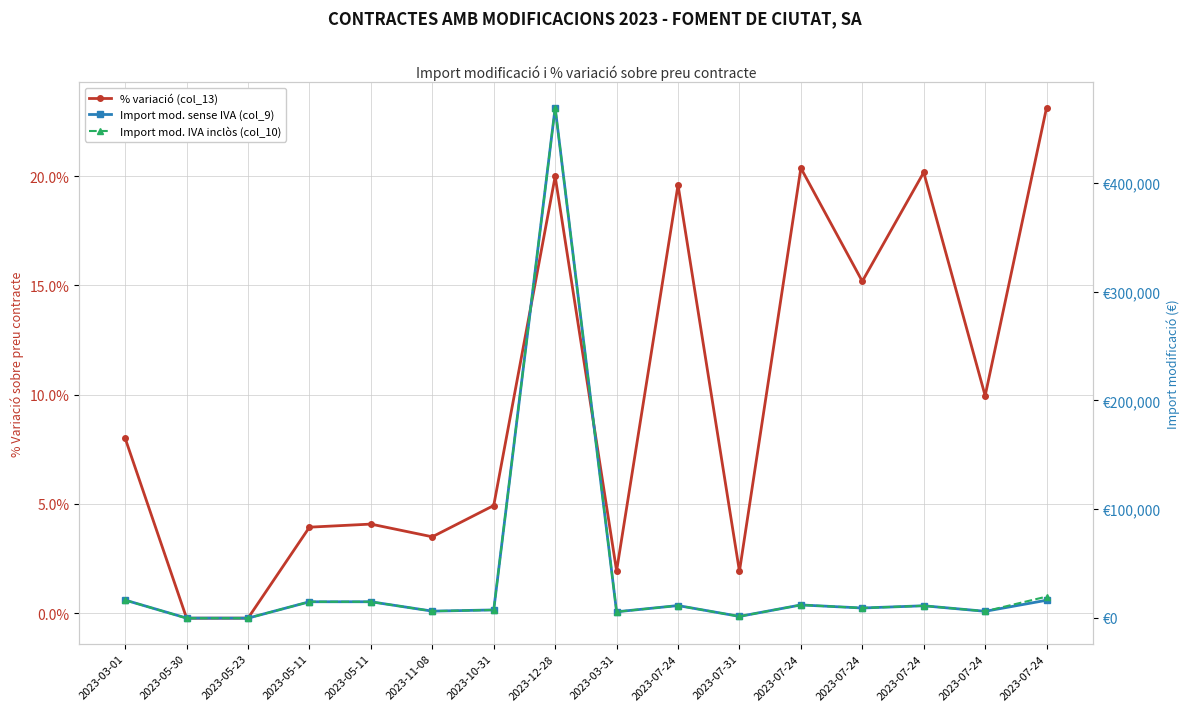

What is the greatest value displayed?

469437.8